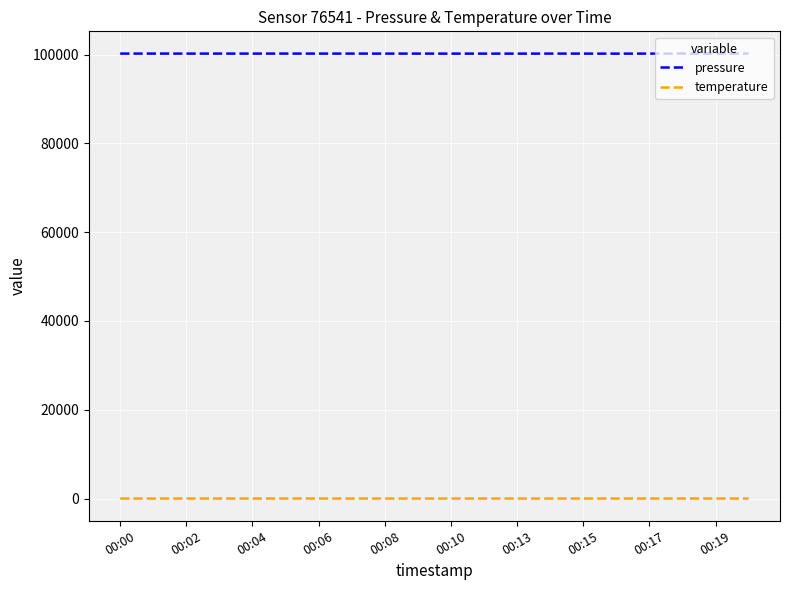

True or false: temperature and pressure intersect in this chart.

False